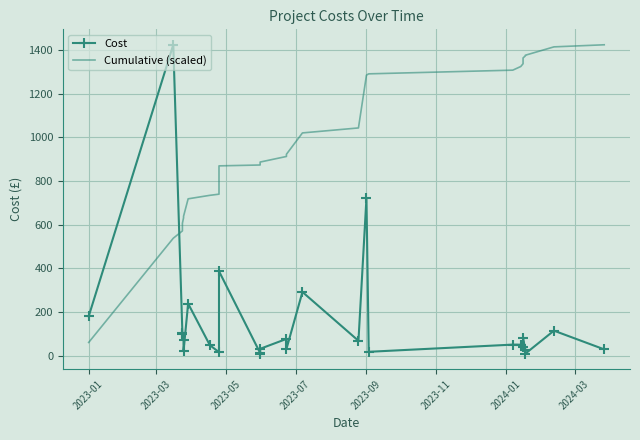

After their last crossing, which series has the higher values: Cumulative (scaled) or Cost?

Cumulative (scaled)